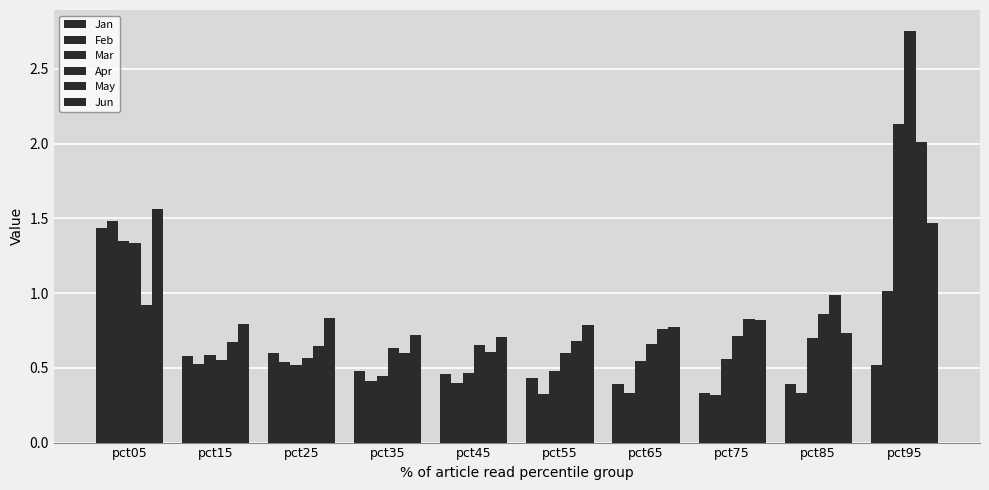

At which category is the sum across all series the highest?

pct95